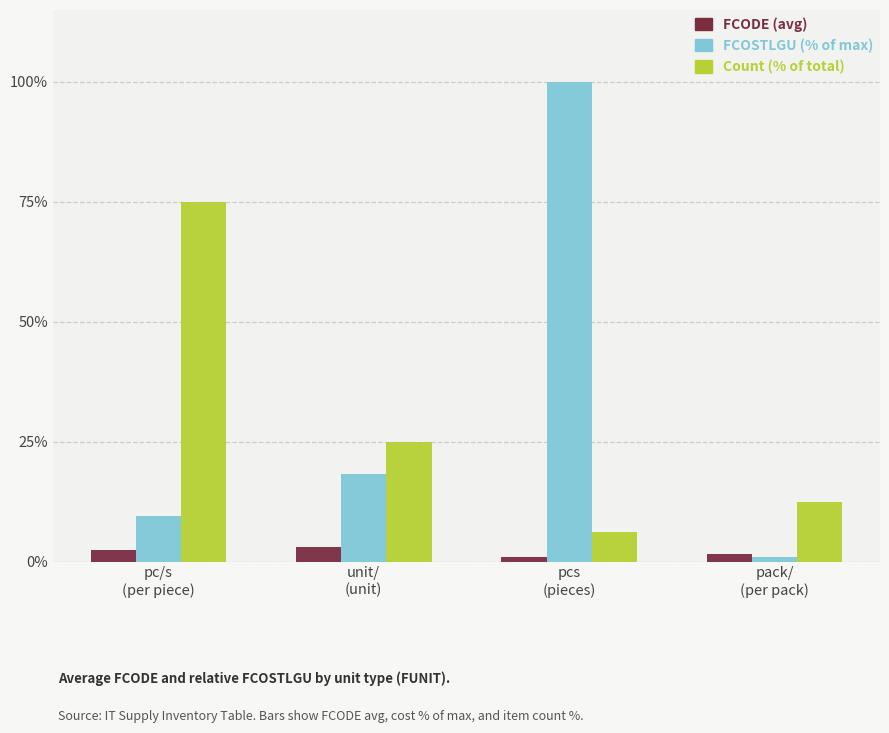

What is the value of the FCODE (avg) bar at the 4th from the left?

1.5